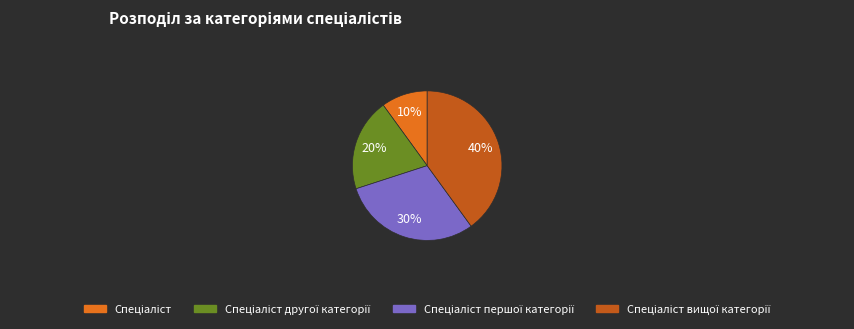

Is there any slice that represents more than half of the pie?

No